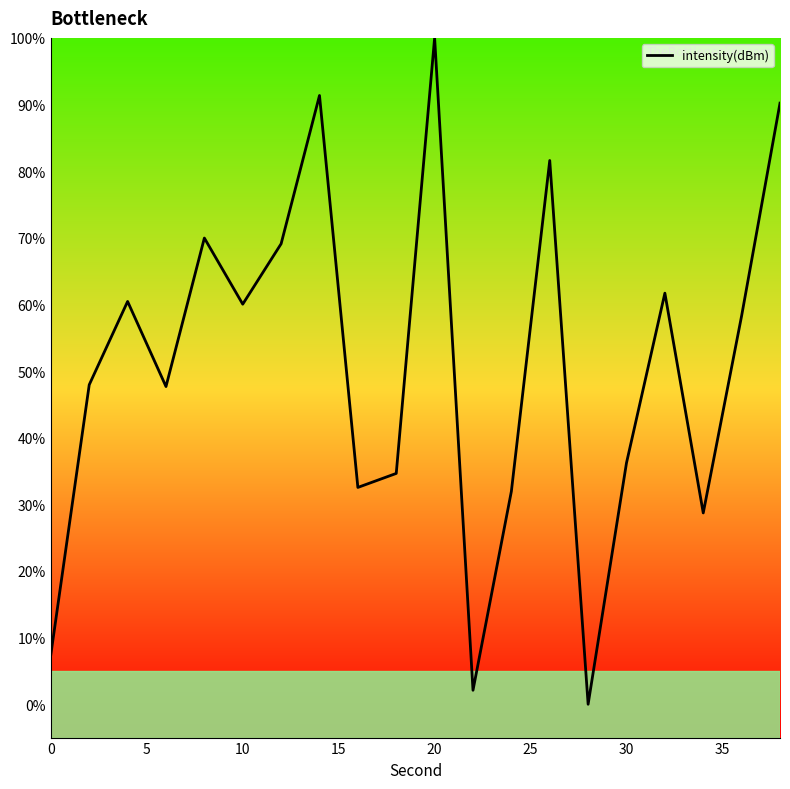

What is the difference between the maximum and minimum values?

100.0